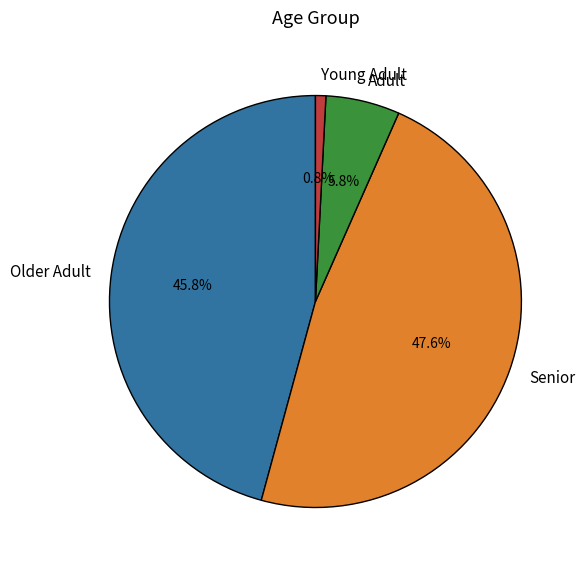

Count the number of slices in the pie.

4